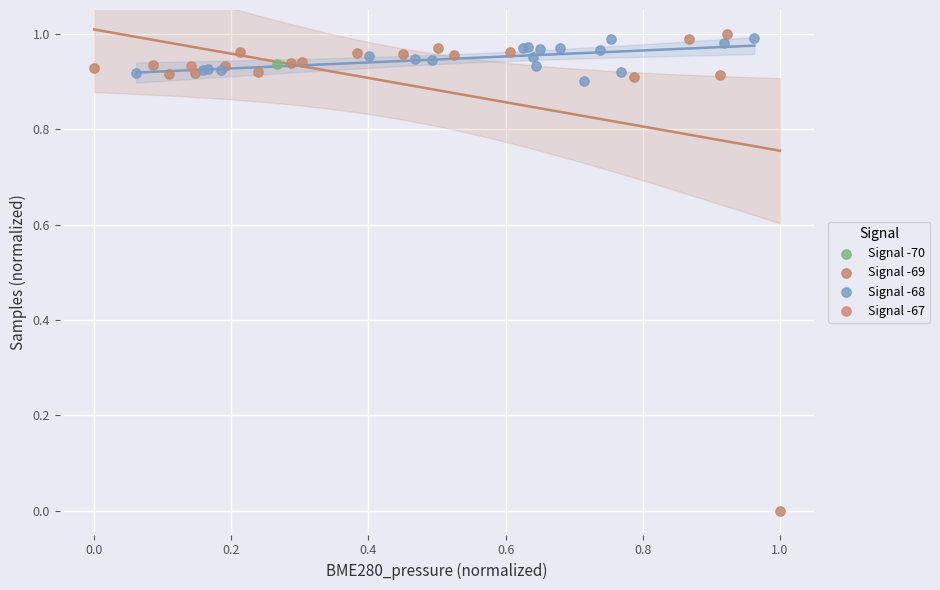

Which series reaches the minimum Y coordinate?

Signal -69